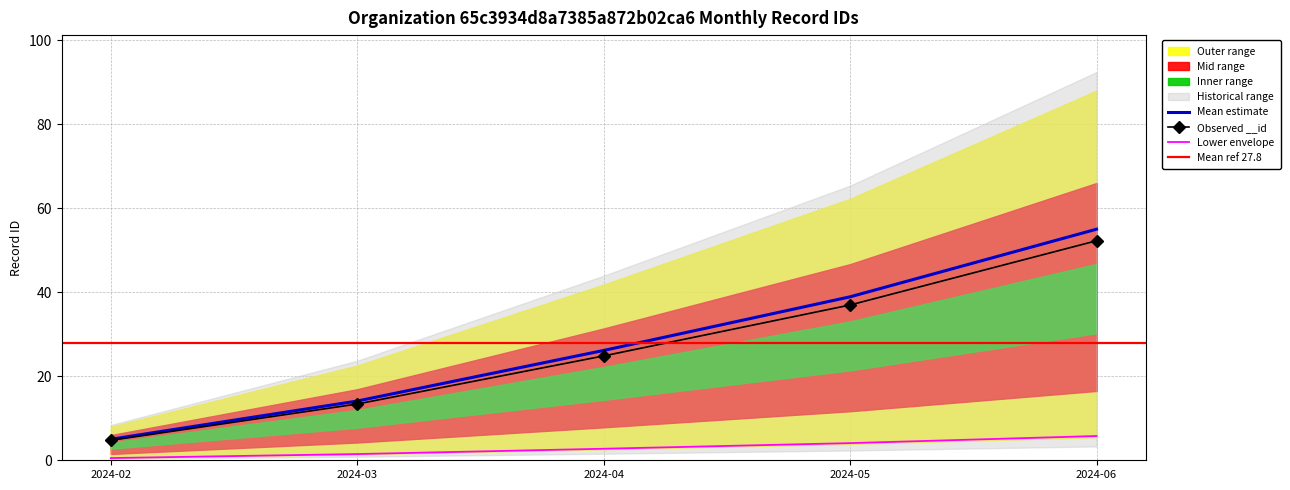

True or false: the data shows 14.1 at 2024-03.

True